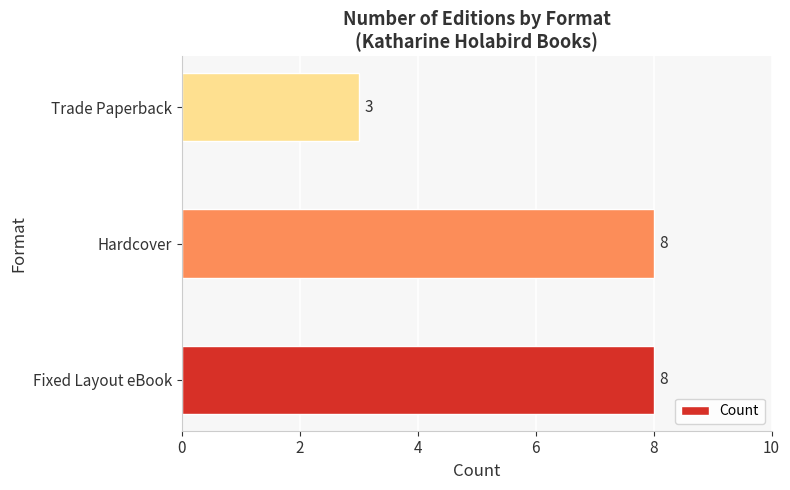

What value does the data have at Hardcover?

8